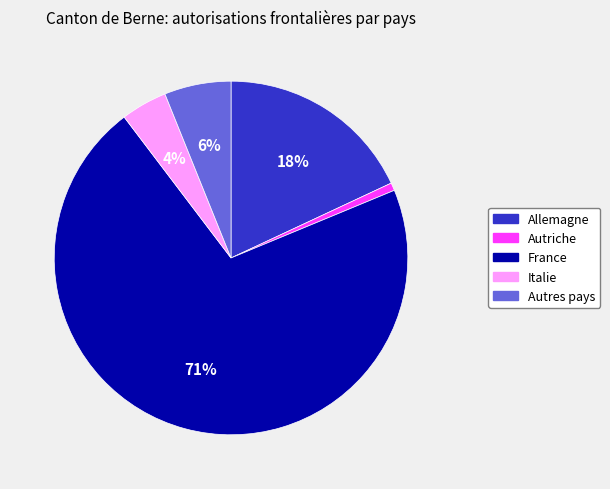

Between France and Italie, which is larger?

France